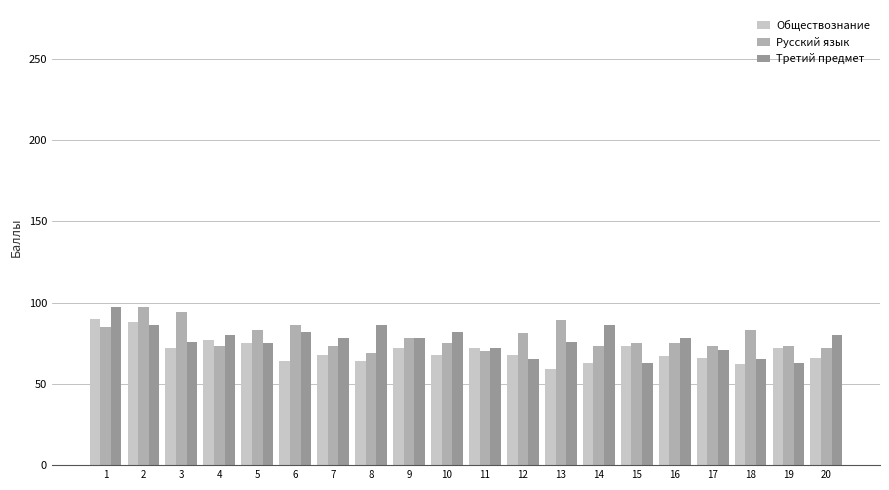

What is the sum of all Обществознание values?

1406